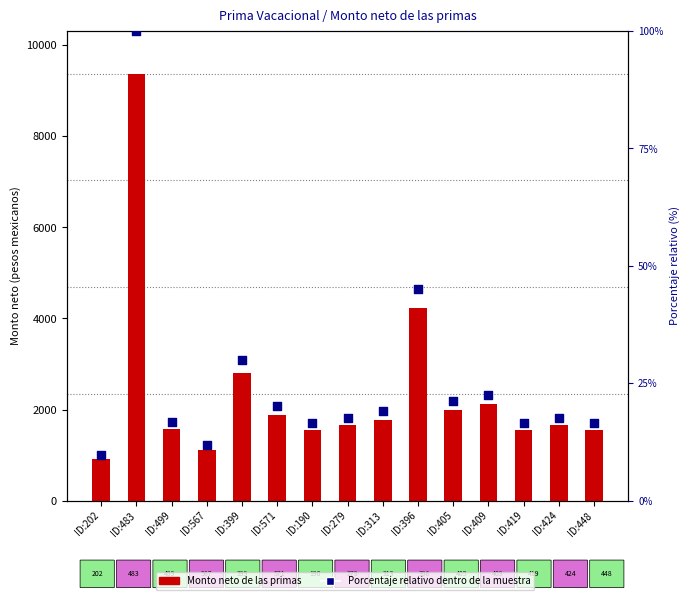

What is the total value across all series at ID:409?

2138.7